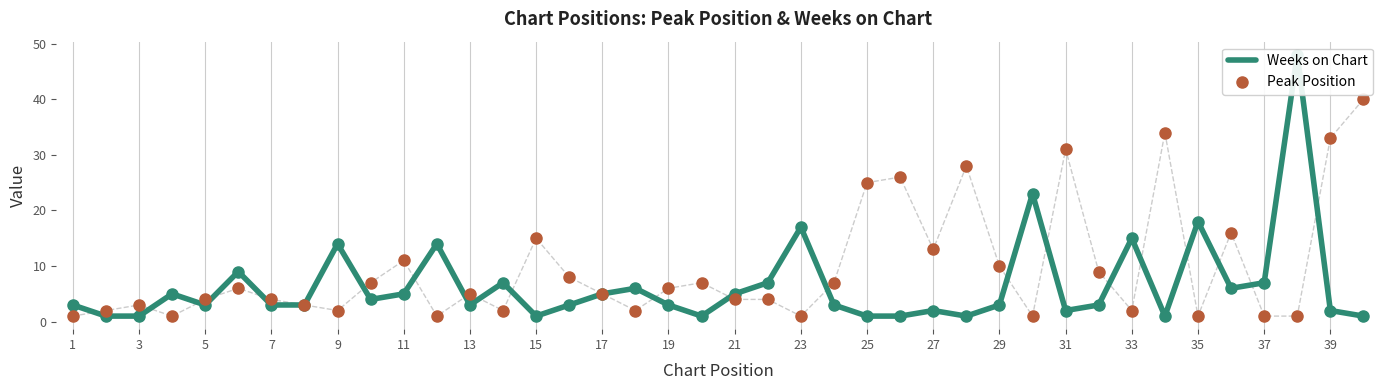

Which series has the largest total across all categories?

Peak Position